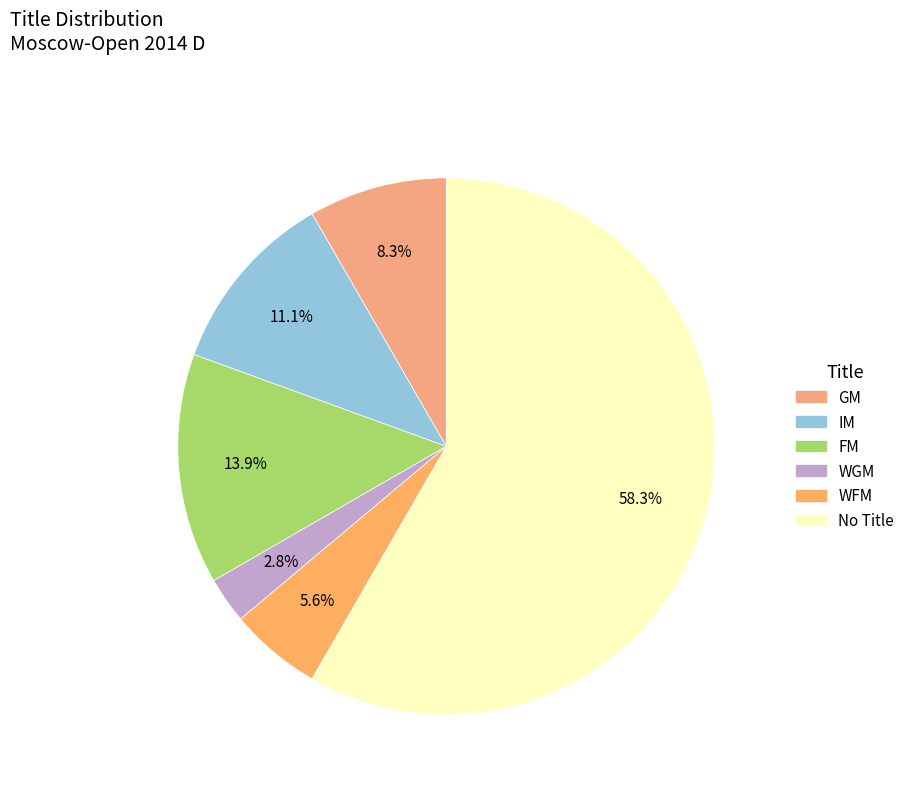

Which slice is the smallest?

WGM